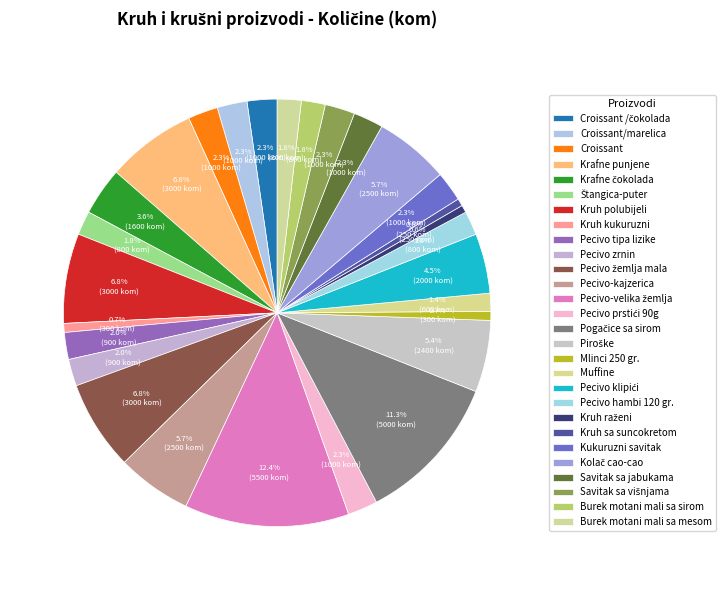

How many slices are in this pie chart?

28